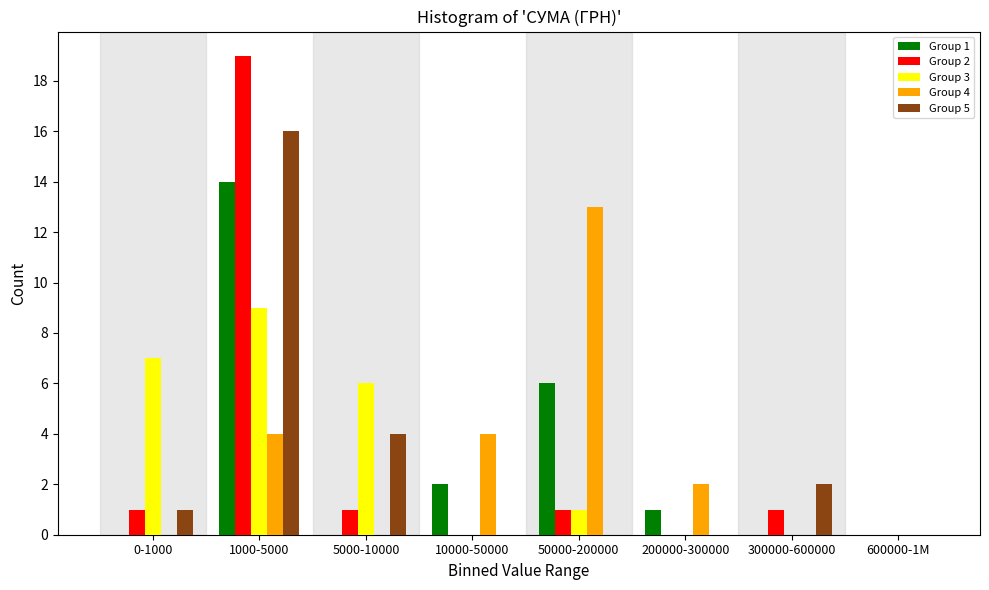

The Group 4 series shows 1 at 200000-300000. True or false?

False